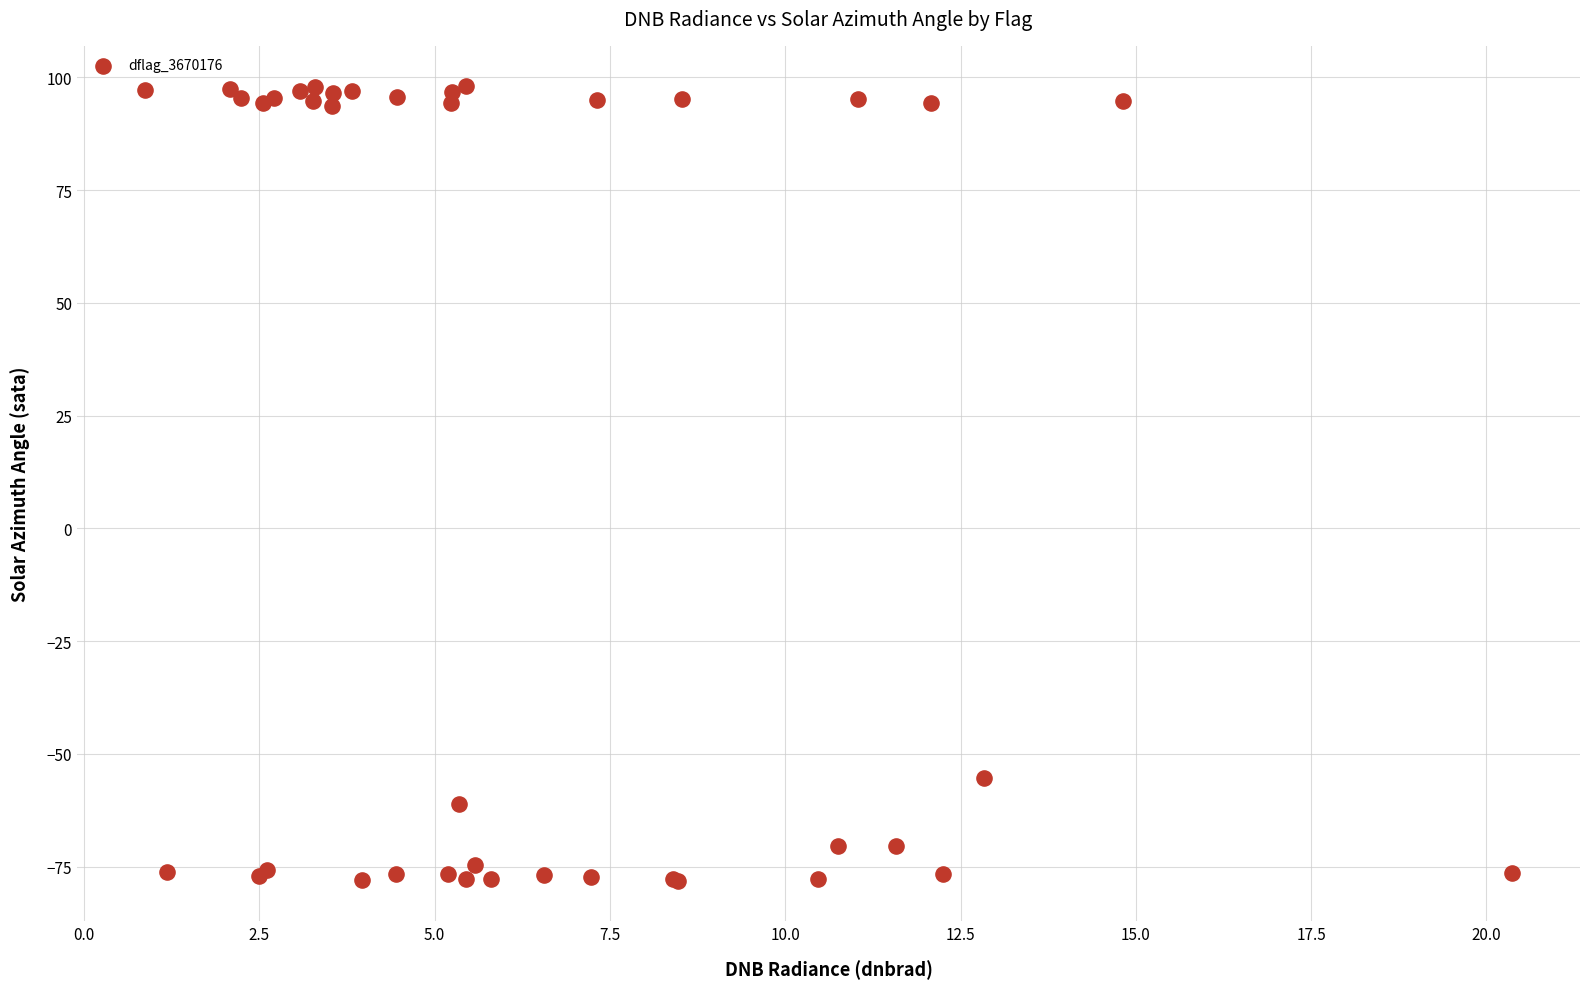

What Y value in the scatter plot is closest to 10?

-55.2